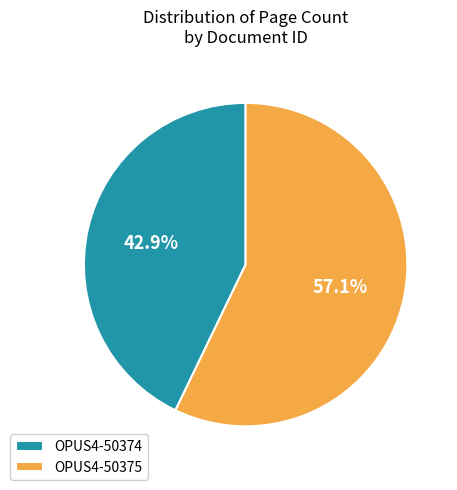

Which slice is the smallest?

OPUS4-50374